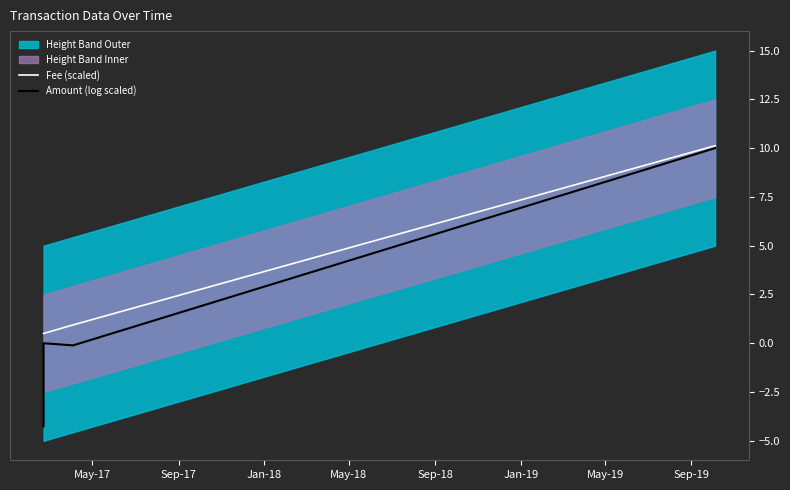

How many values in Amount (log scaled) are below zero?

2